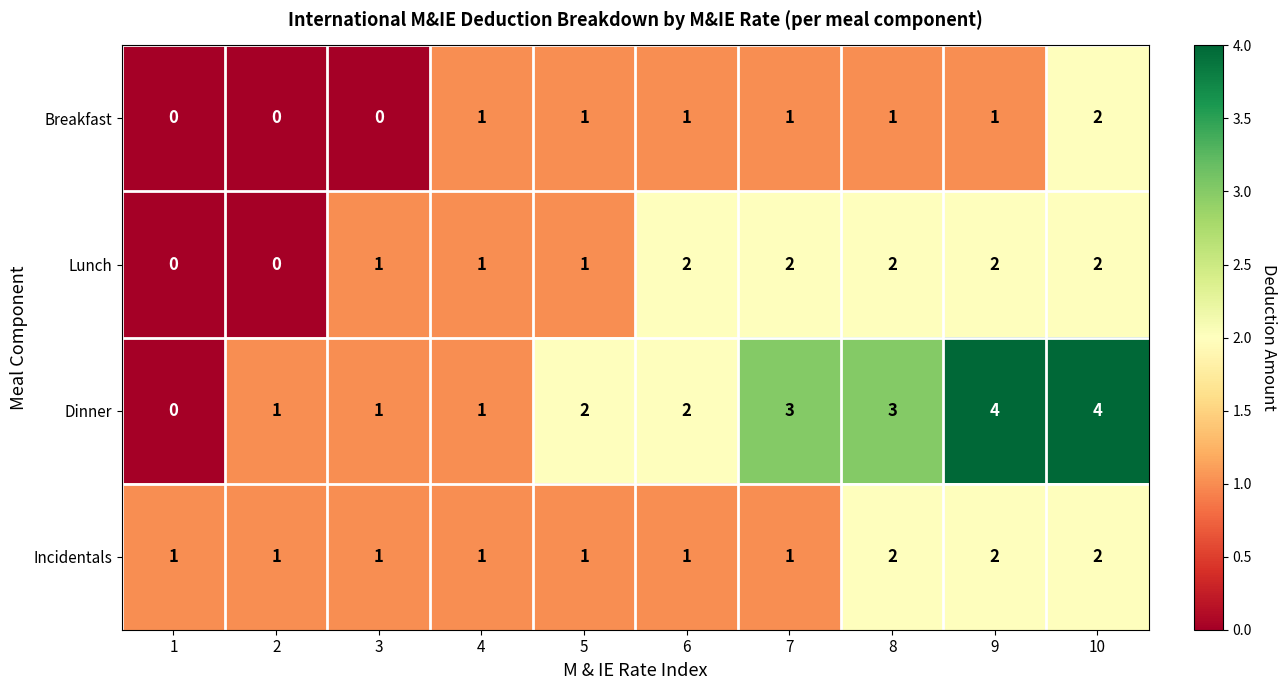

True or false: Incidentals has a value of 1 at 7.

True